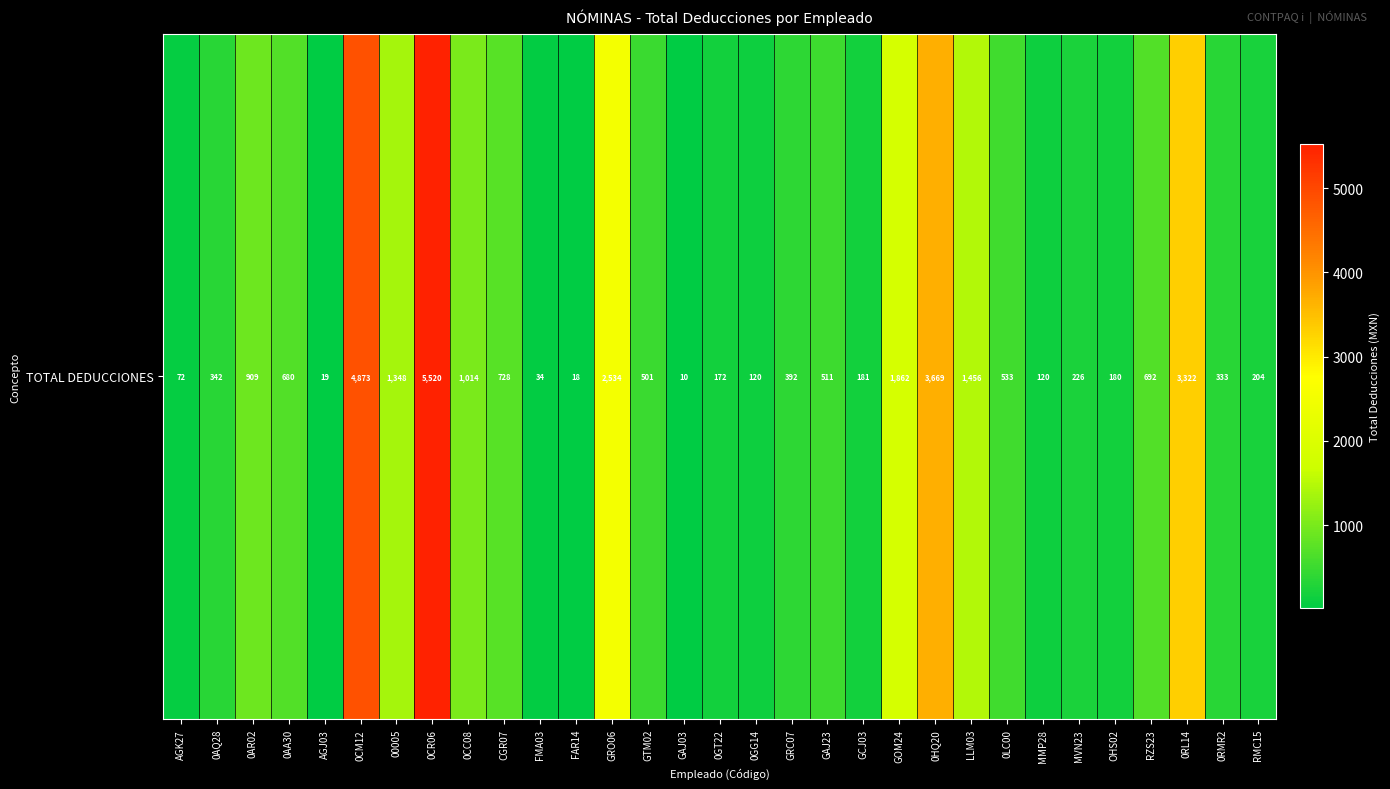

Reading right to left, transcribe all the data shown in this chart.

RMC15=204.1	0RMR2=333.4	0RL14=3322.0	RZS23=692.5	OHS02=180.5	MVN23=226.3	MMP28=119.6	0LC00=533.5	LLM03=1455.6	0HQ20=3669.1	GOM24=1862.2	GCJ03=180.6	GAJ23=511.2	GRC07=392.2	0GG14=120.0	0GT22=171.8	GAJ03=10.0	GTM02=501.1	GRO06=2534.1	FAR14=17.6	FMA03=34.2	CGR07=727.8	0CC08=1013.5	0CR06=5519.8	00005=1347.8	0CM12=4872.6	AGJ03=19.4	0AA30=680.4	0AR02=909.2	0AQ28=341.8	AGK27=72.0